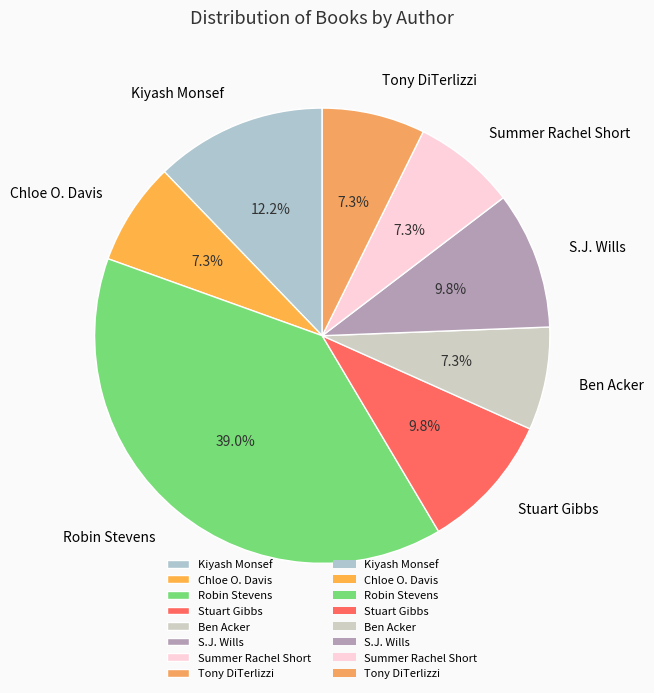

Is it true that Chloe O. Davis is 1% of the pie?

False